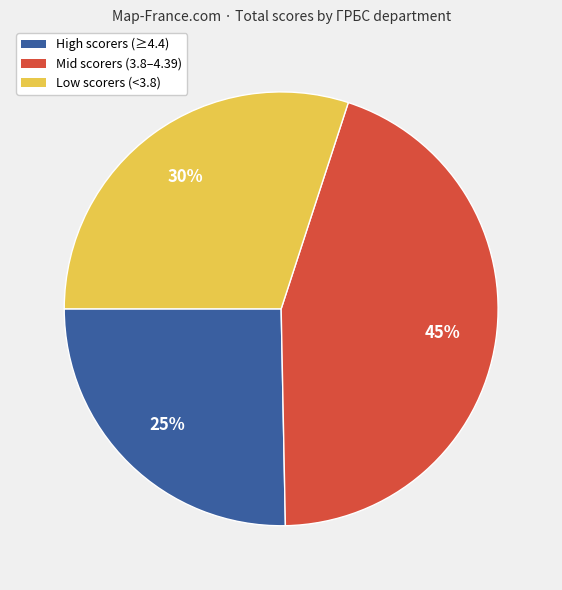

Is there a majority slice in this chart?

No